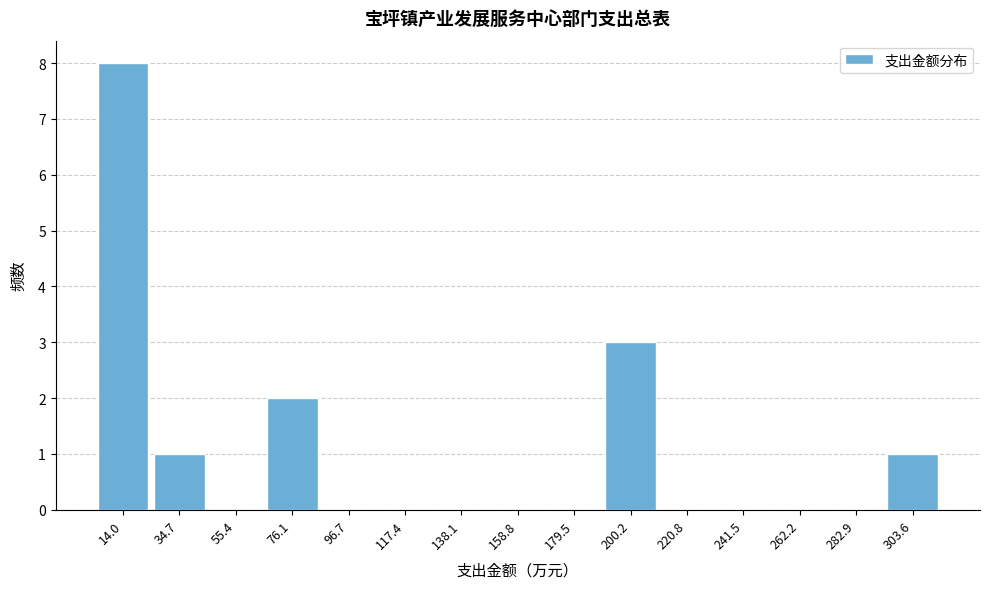

Reading left to right, list all the values displayed in this chart.

14.0=8	34.7=1	55.4=0	76.1=2	96.7=0	117.4=0	138.1=0	158.8=0	179.5=0	200.2=3	220.8=0	241.5=0	262.2=0	282.9=0	303.6=1